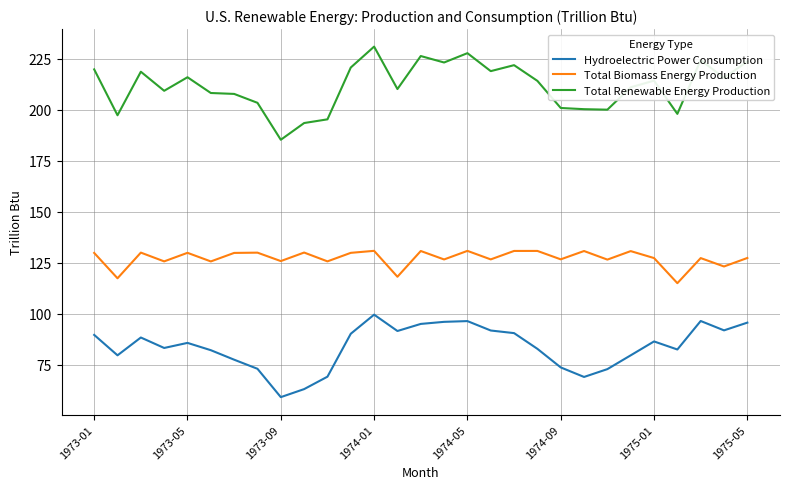

True or false: Hydroelectric Power Consumption and Total Biomass Energy Production cross at least once.

False